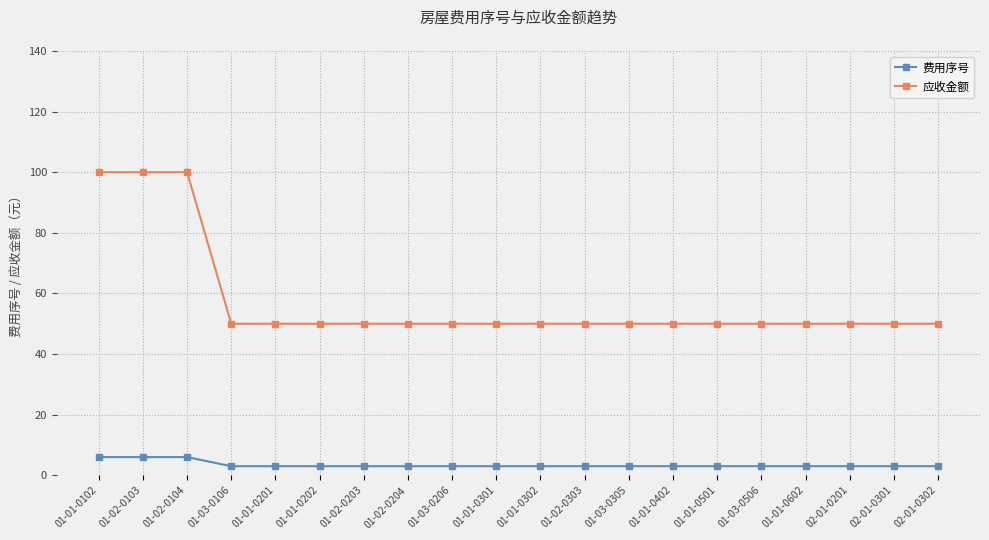

True or false: 应收金额 has a value of 50 at 01-02-0204.

True